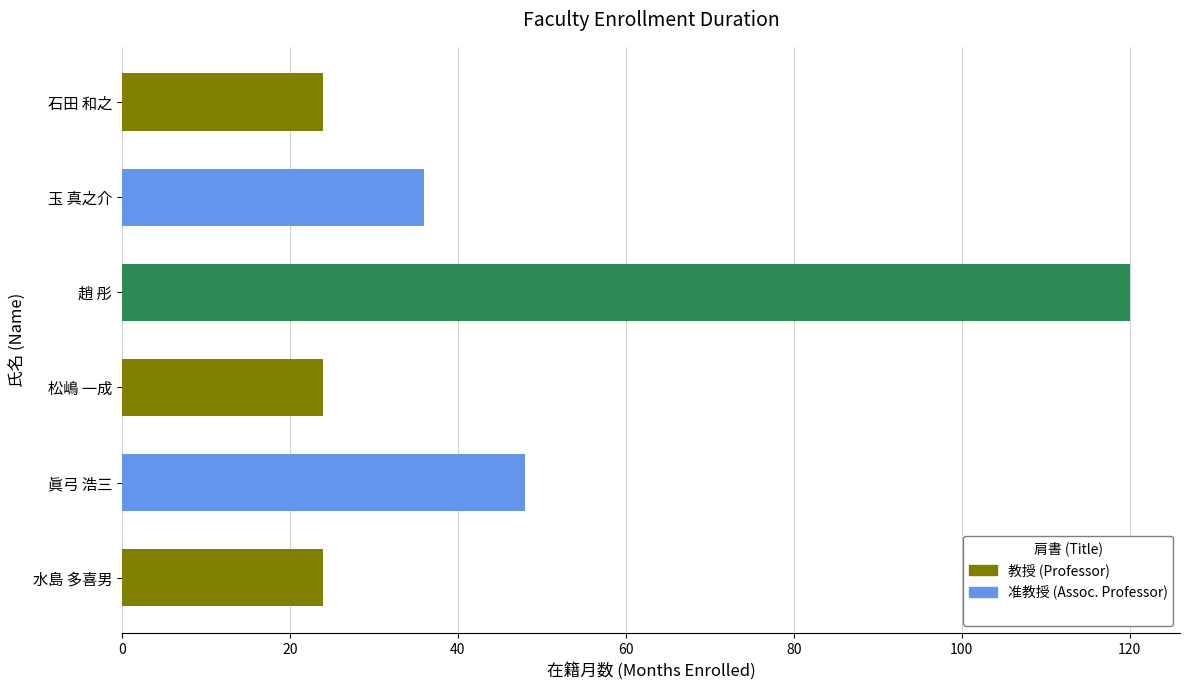

The chart shows a value of 24 at 石田 和之. True or false?

True